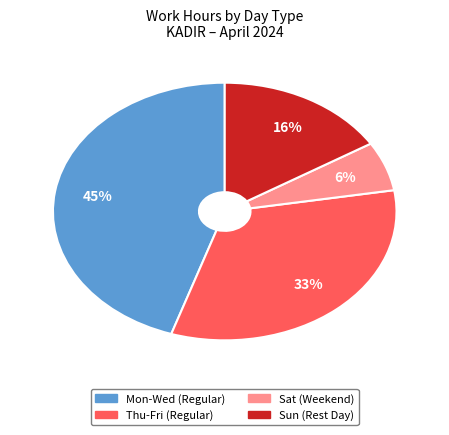

To the nearest percent, what is the average slice percentage?

25%